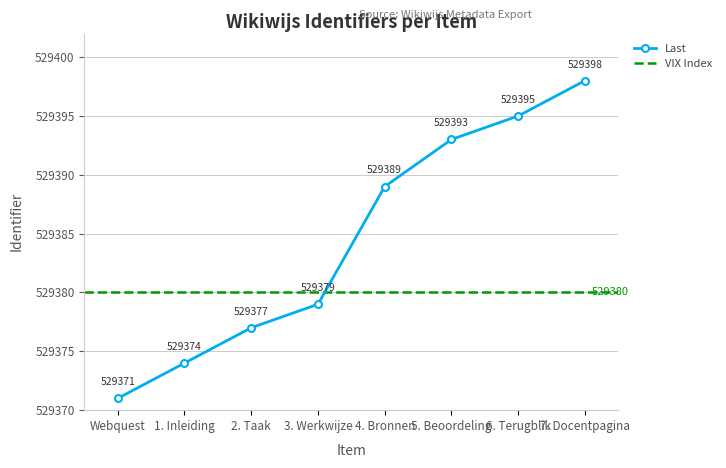

What is the difference between the values at 4. Bronnen and Webquest?

18